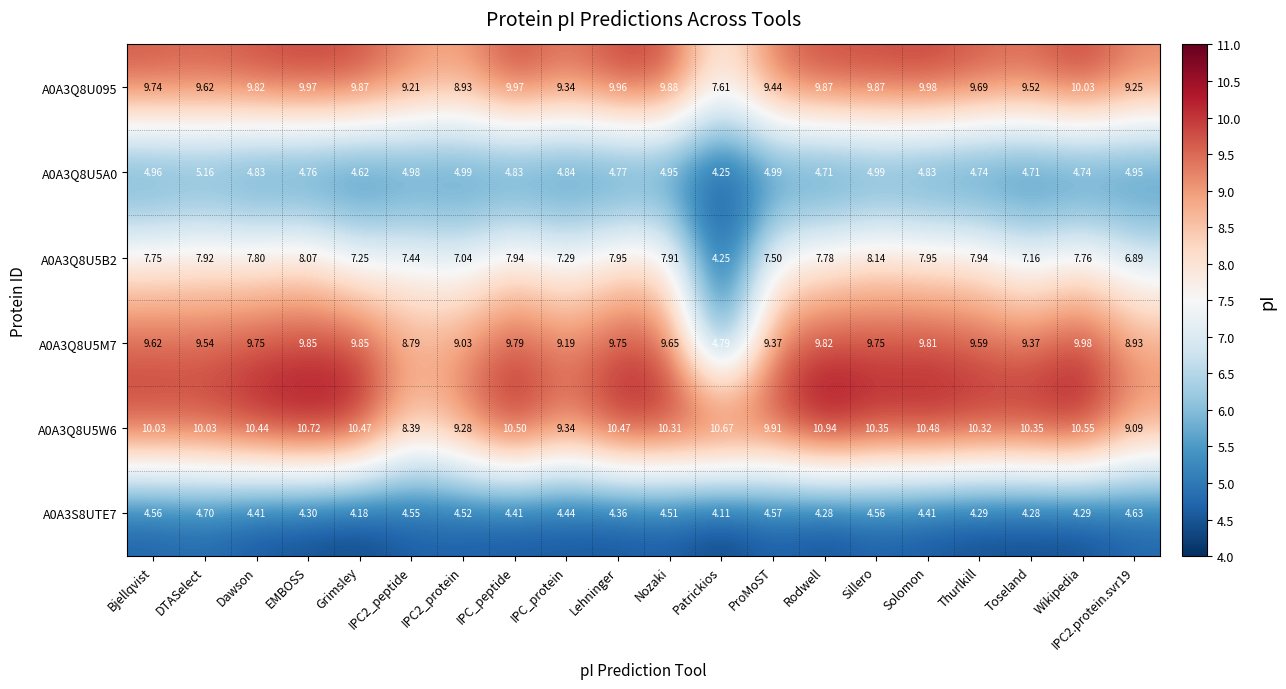

Which series has the largest total across all categories?

A0A3Q8U5W6